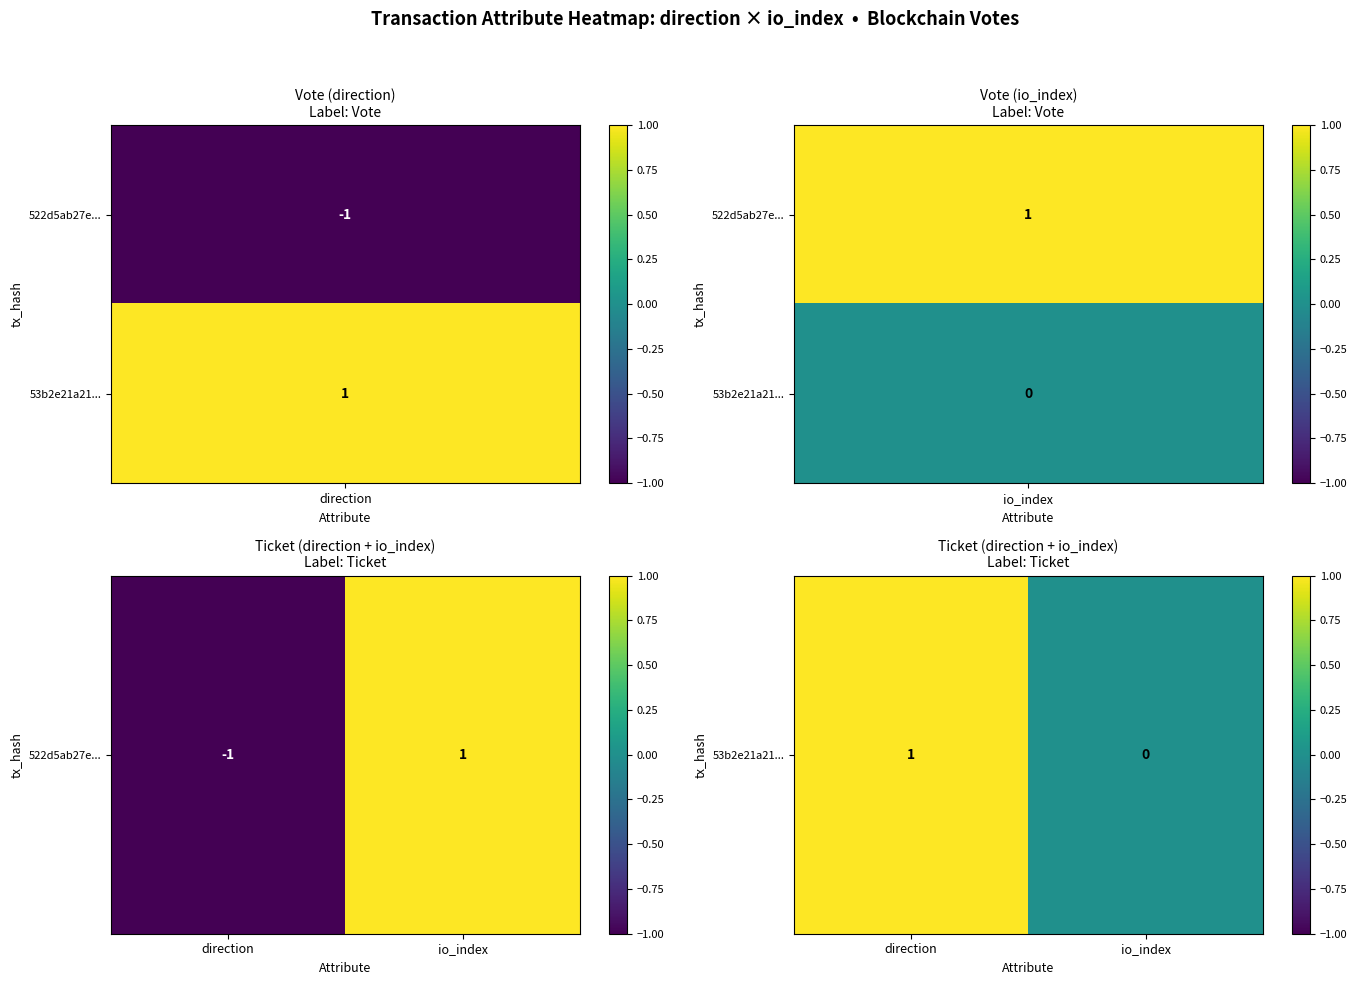

What is the change in value from direction to io_index?

-1